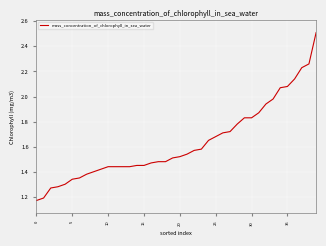

How many lines are shown in the chart?

1